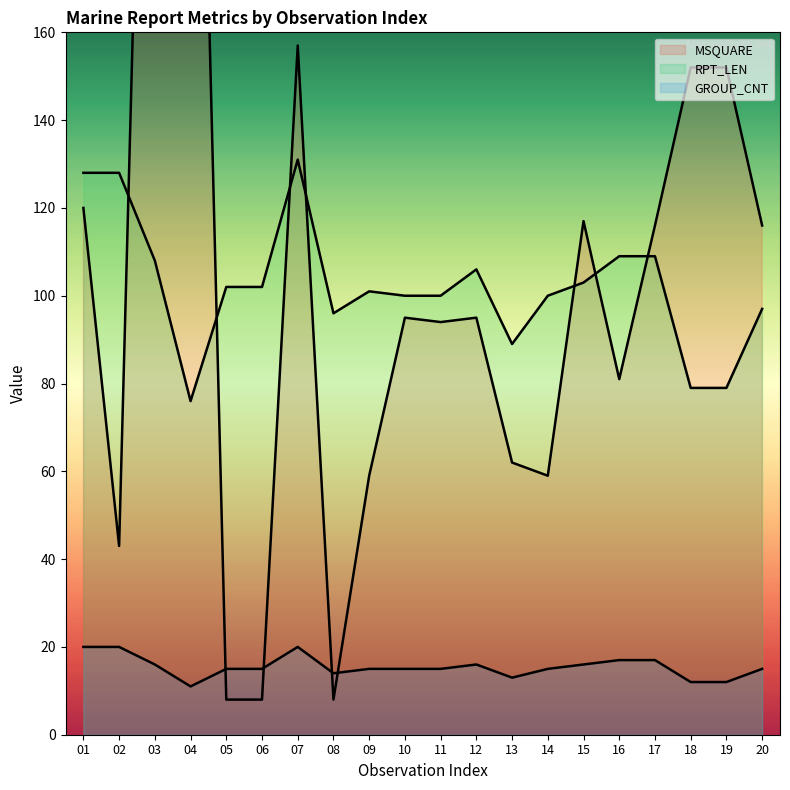

Between which two adjacent categories do MSQUARE and RPT_LEN first intersect?

02 and 03